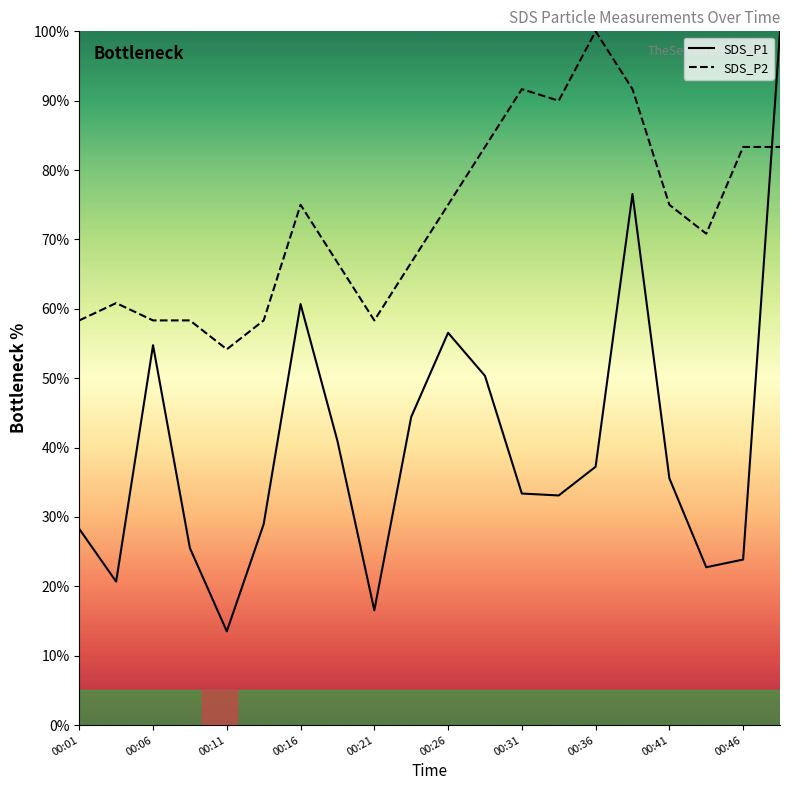

True or false: SDS_P1 has more than 1 interior local peaks.

True